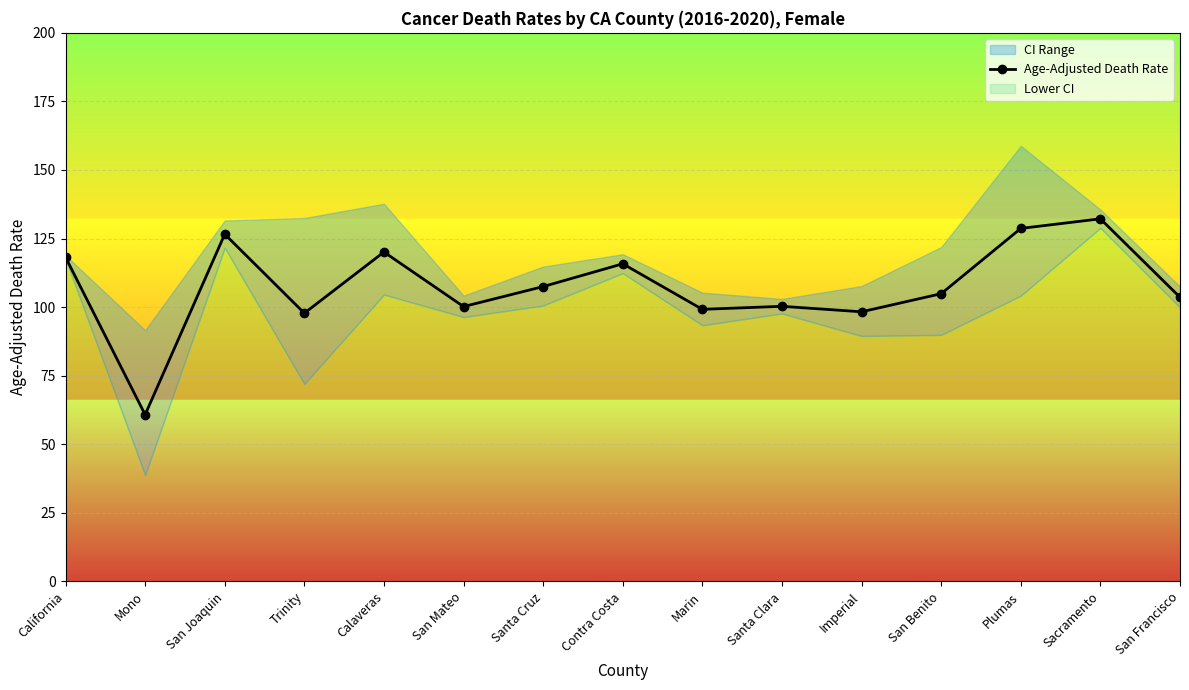

What is the value of the 7th point from the left?

107.5